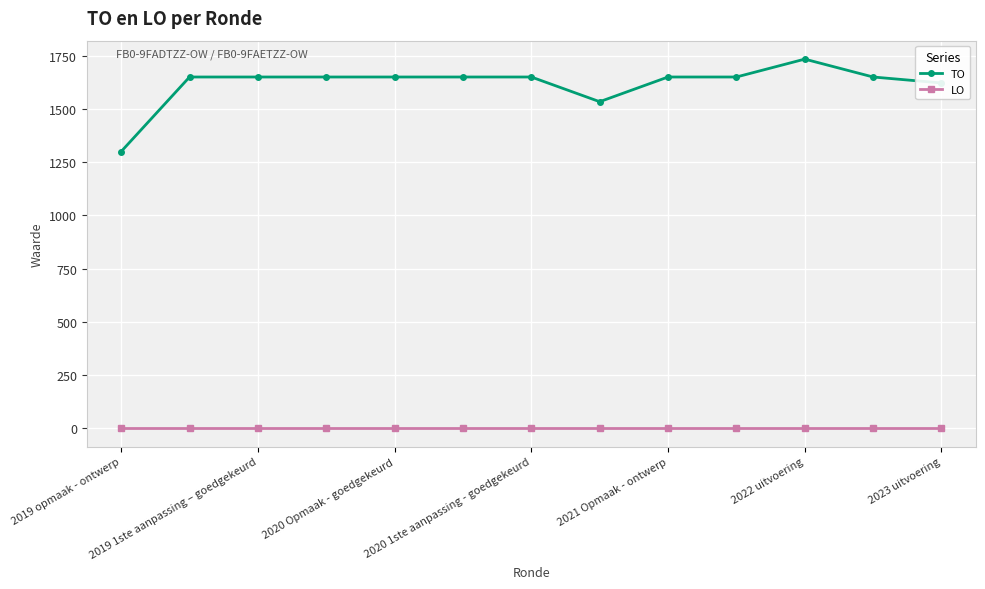

Rank the series by their average value, from lowest to highest.

LO, TO